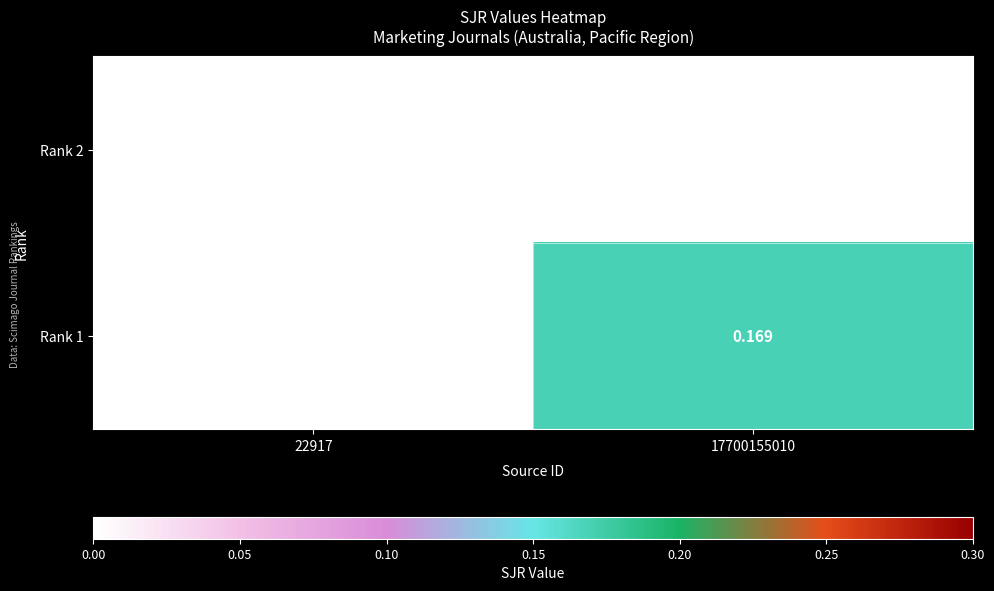

How many values in the Rank 1 series exceed 0?

1